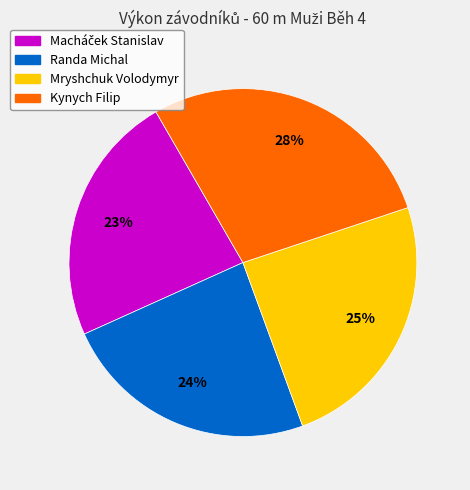

Does any single category account for the majority?

No